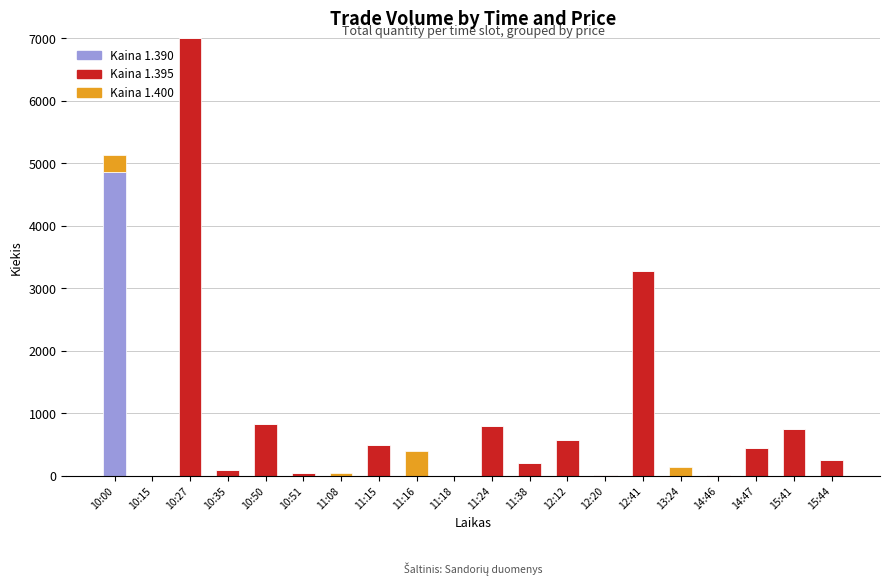

At which category is the sum across all series the highest?

10:27